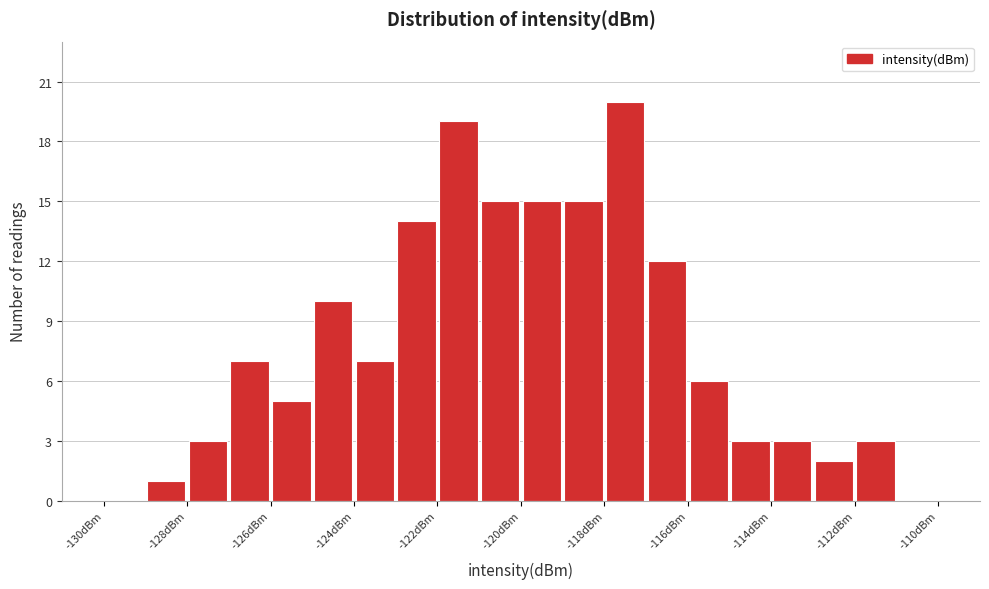

Over which range of the x-axis is the bar tallest?

-118 to -117